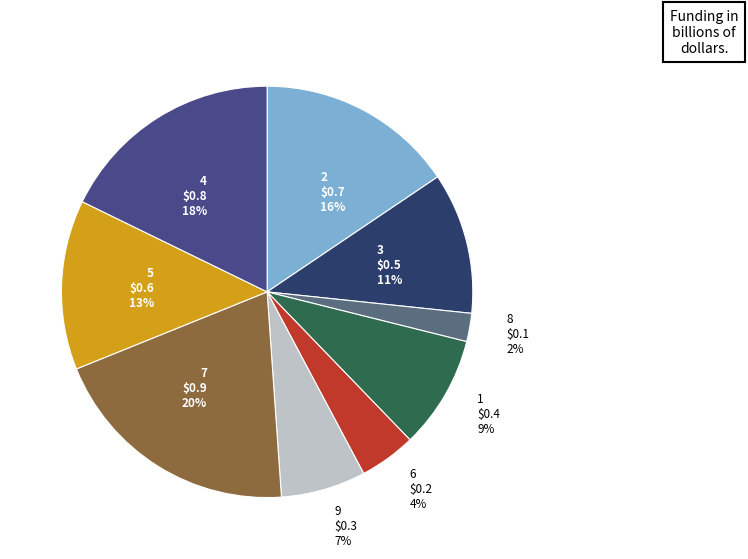

To the nearest percent, what percentage of the pie is 8?

2%